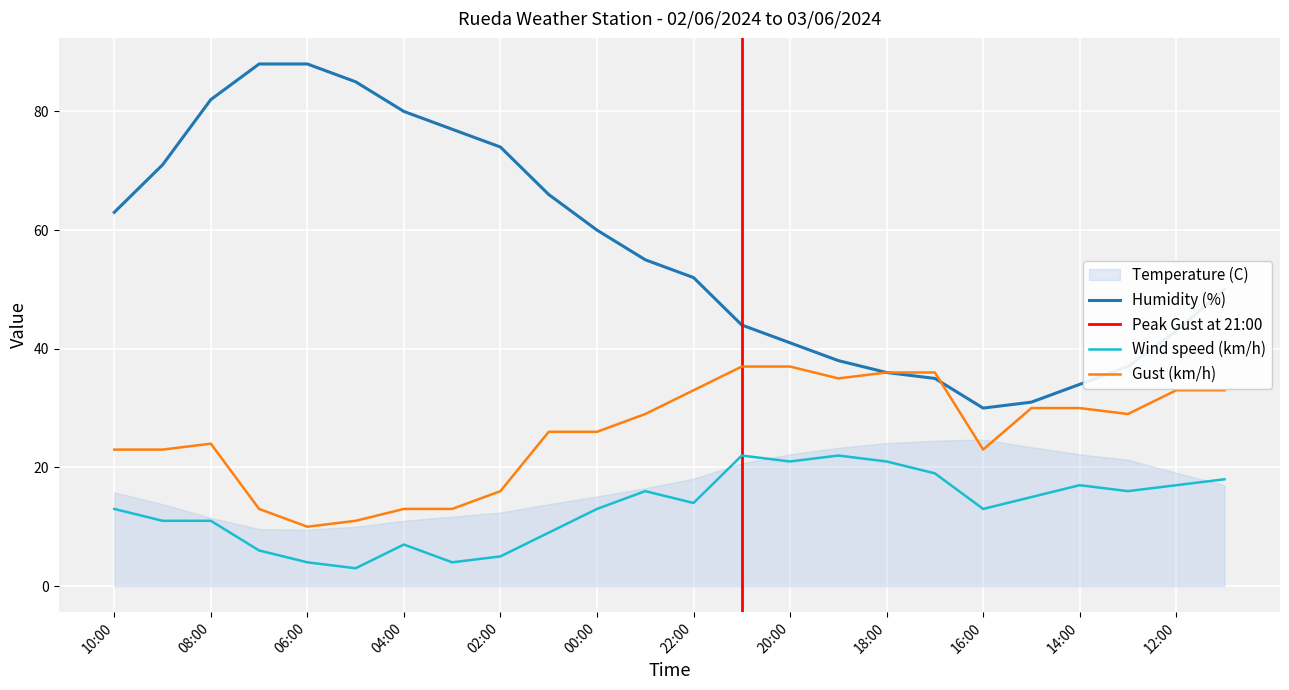

Between 22:00 and 19:00, which is larger?

22:00